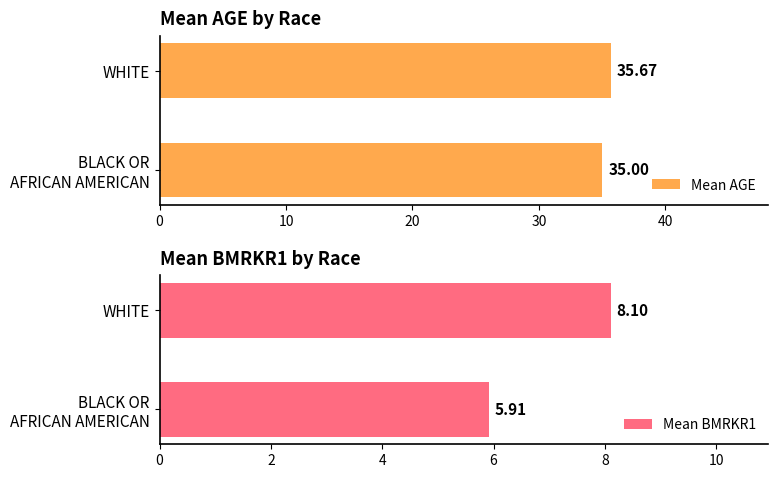

What is the sum of all Mean AGE values?

70.7